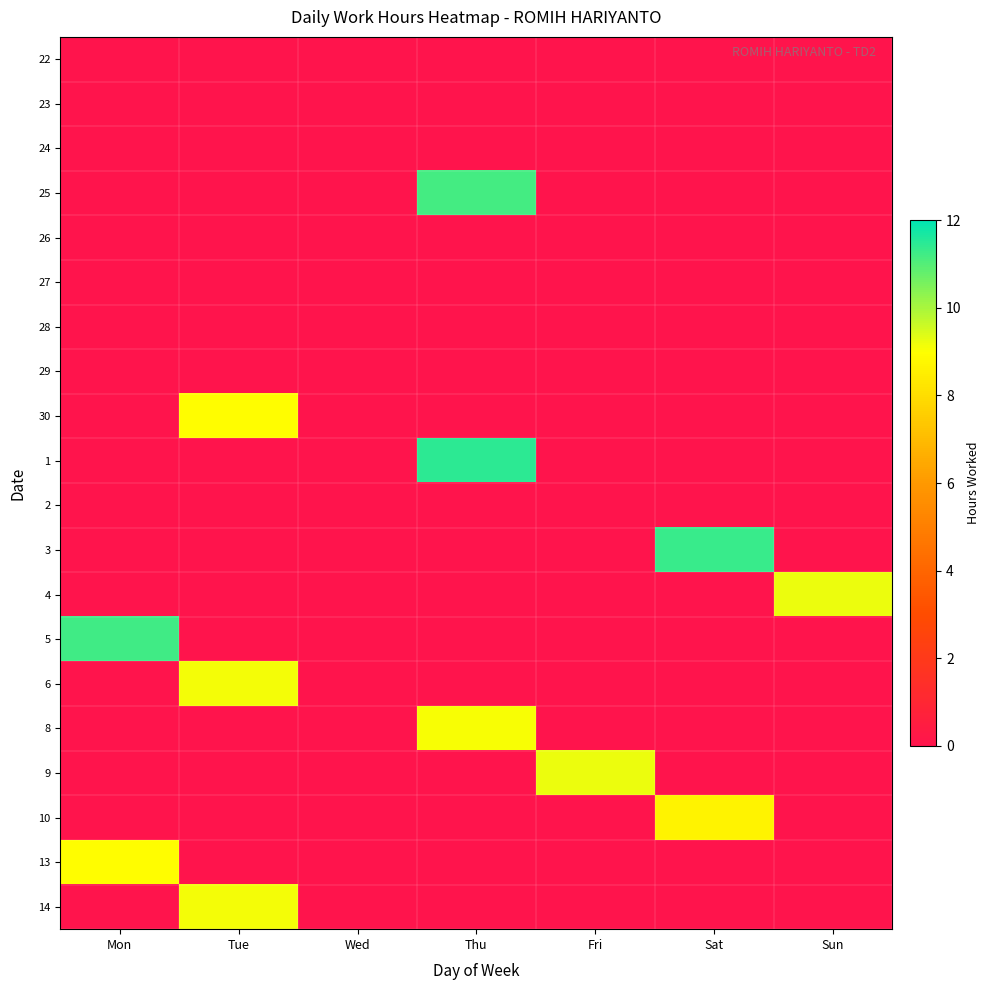

Which has a higher value, Tue or Thu?

Tue